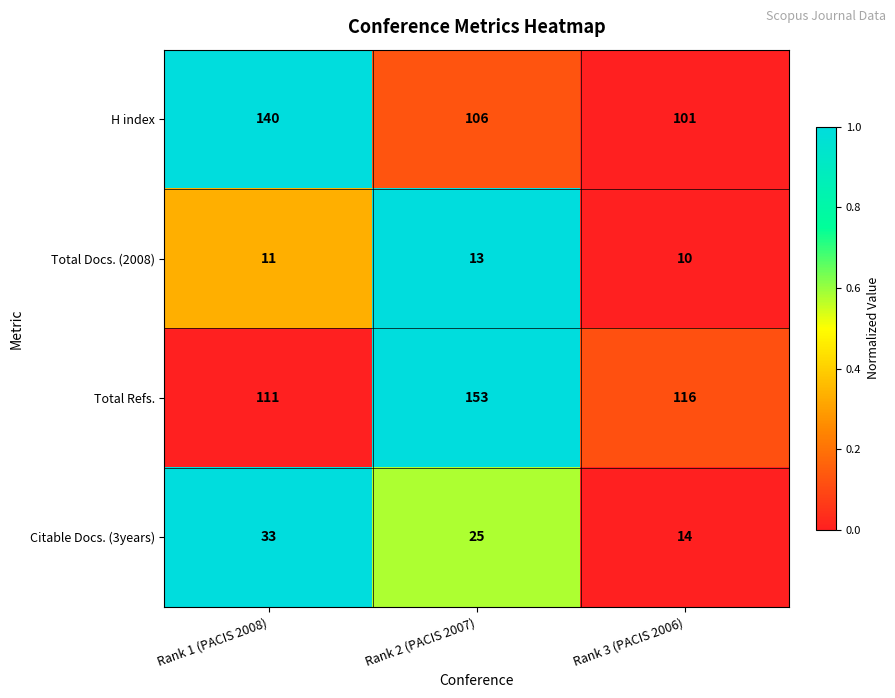

What is the spread (max minus min) of values at Rank 1 (PACIS 2008)?

129